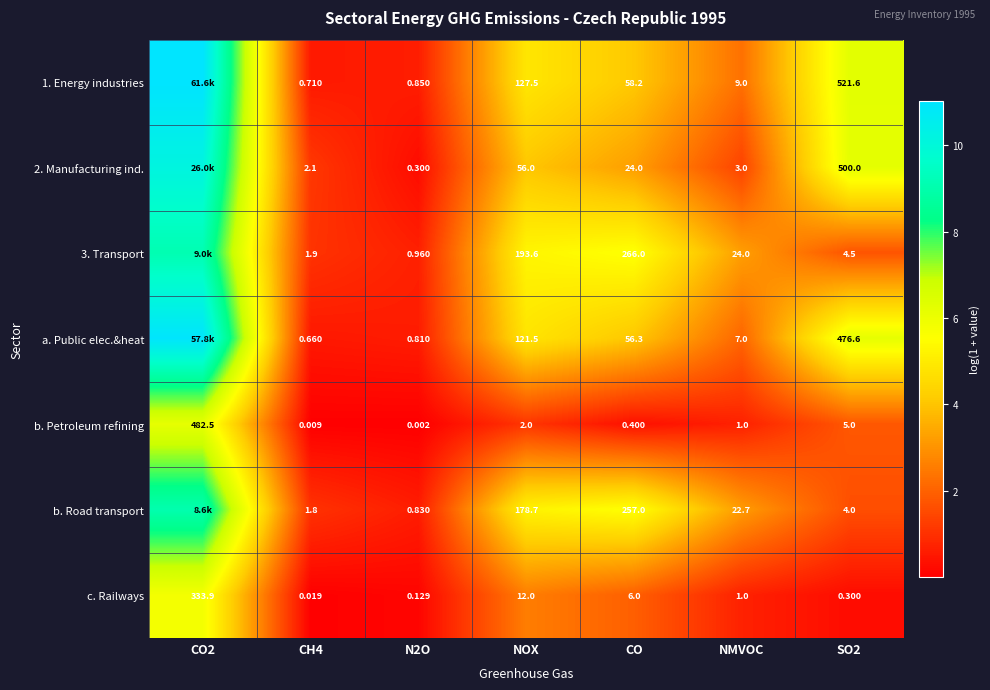

Is the value of a. Public elec.&heat at NOX greater than the value of 1. Energy industries at NOX?

No